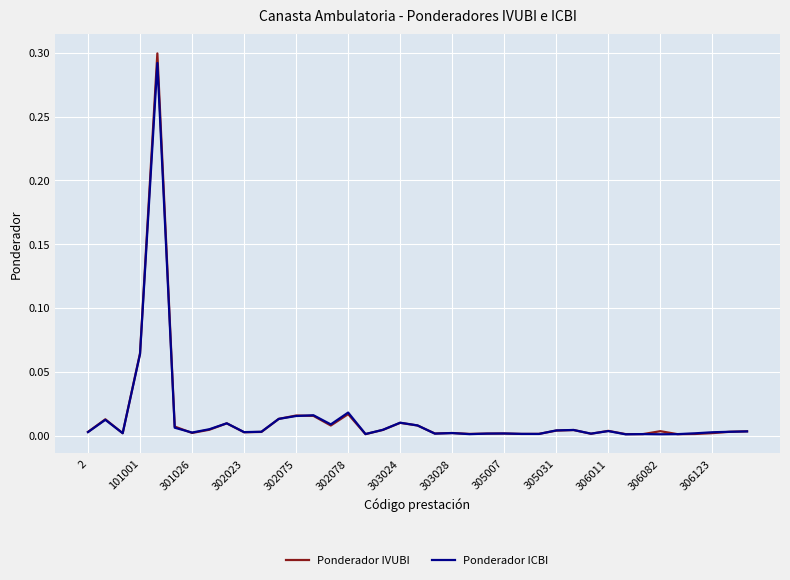

True or false: Ponderador ICBI has more than 1 points higher than both neighbors.

True